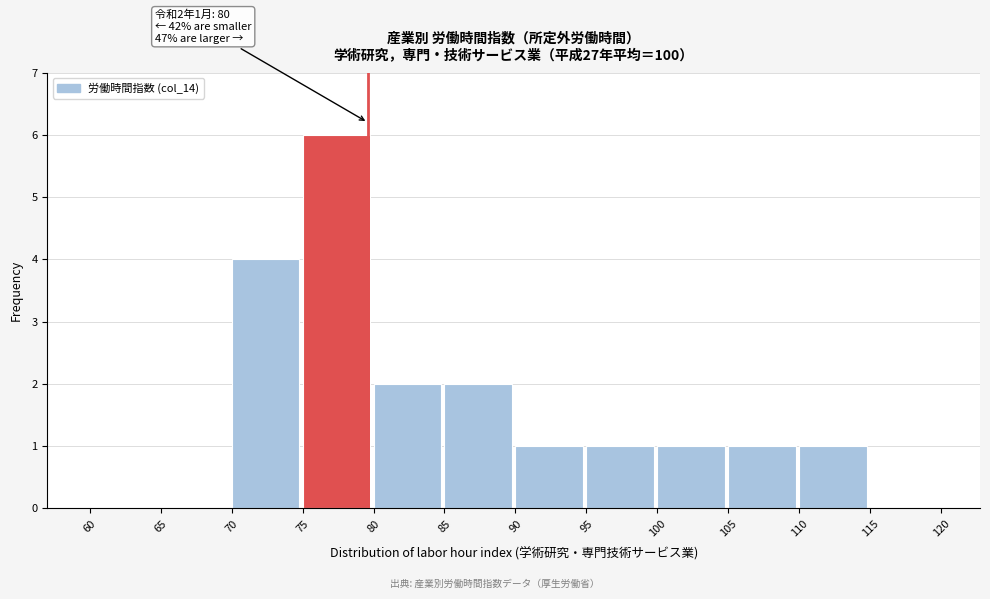

Over which range of the x-axis is the bar tallest?

75 to 80